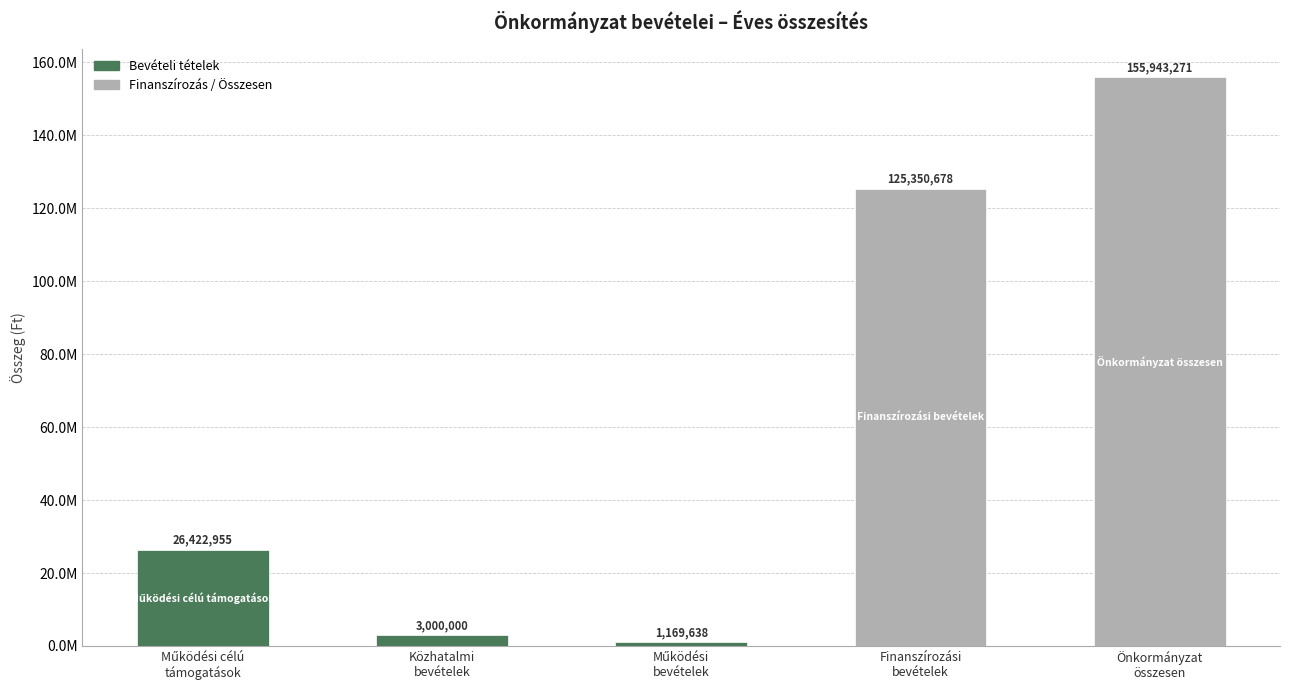

What is the label of the 4th bar from the left?

Finanszírozási
bevételek